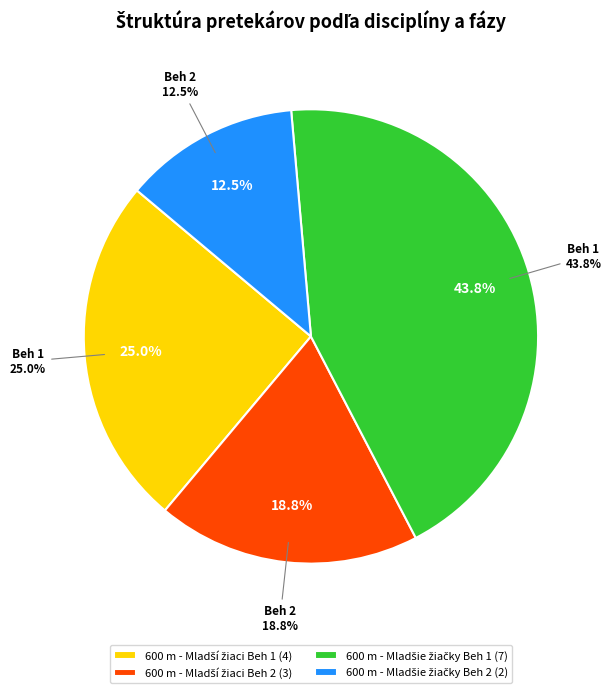

Rank the categories by value from highest to lowest.

600 m - Mladšie žiačky Beh 1, 600 m - Mladší žiaci Beh 1, 600 m - Mladší žiaci Beh 2, 600 m - Mladšie žiačky Beh 2